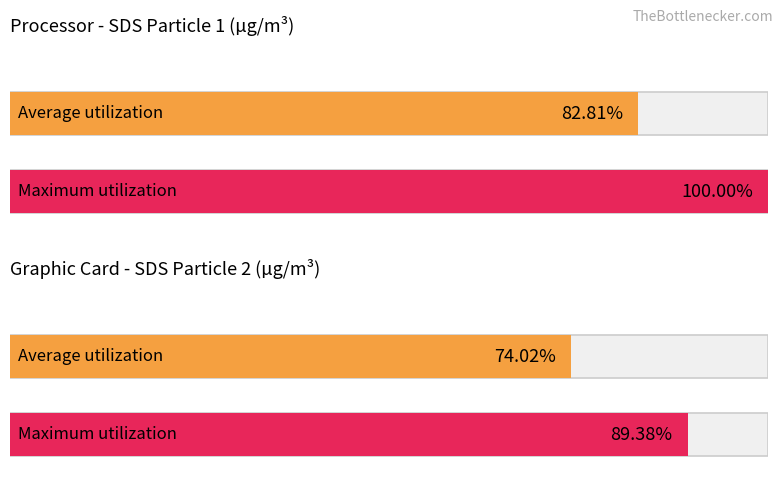

List the series in order of their overall mean, highest first.

Maximum utilization, Average utilization